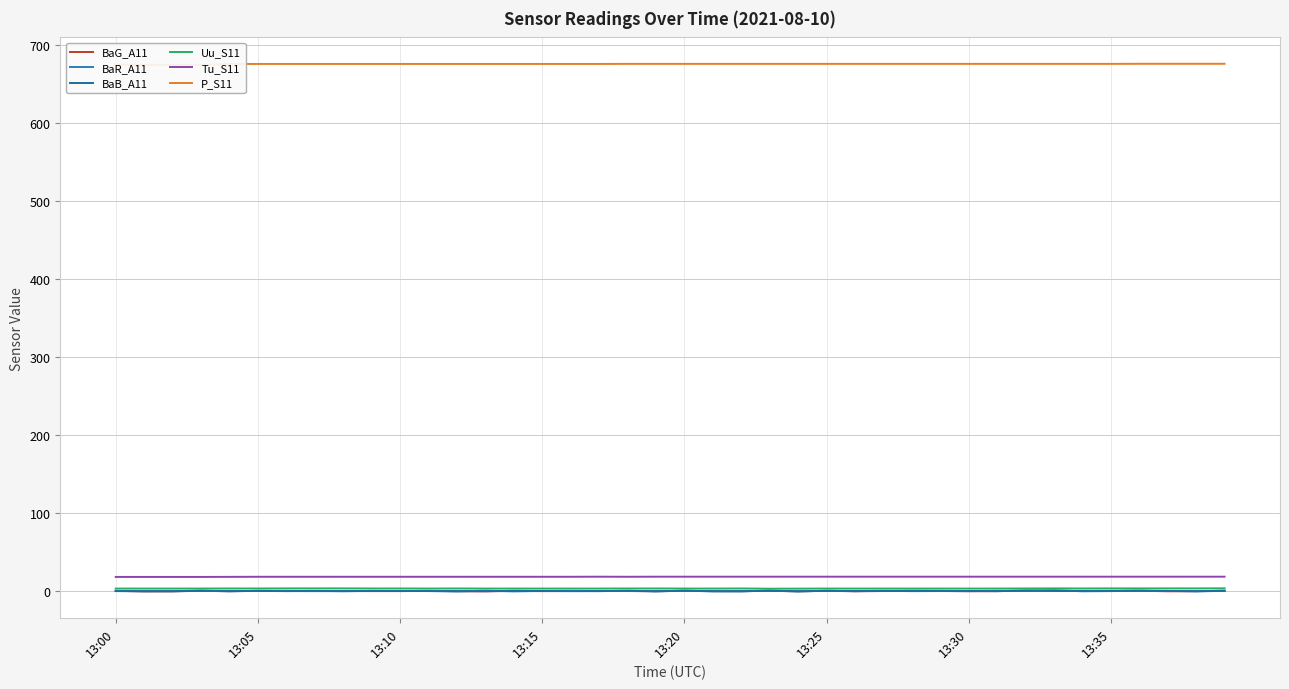

True or false: Uu_S11 has more than 1 points higher than both neighbors.

True